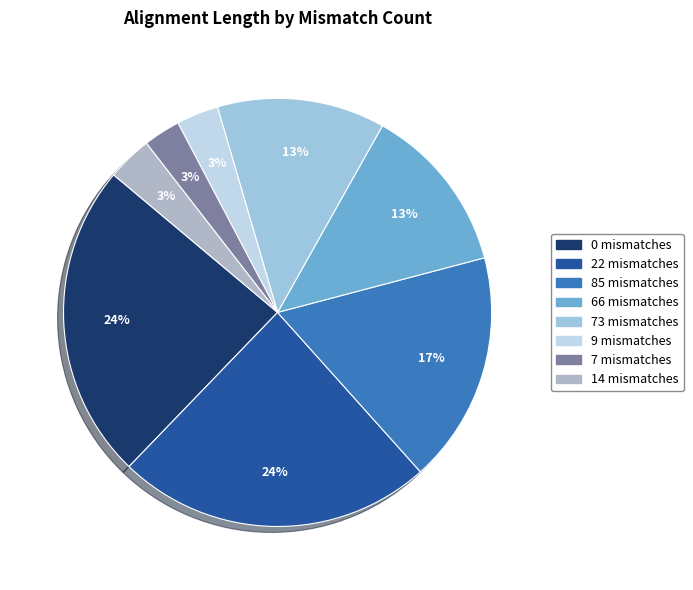

How many slices are in this pie chart?

8